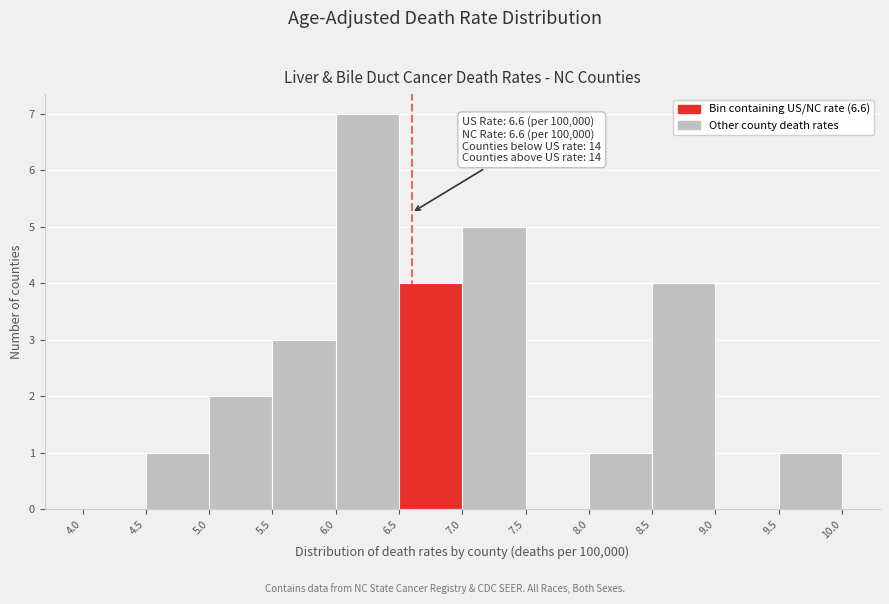

Which range on the x-axis has the tallest bar?

6.0 to 6.5